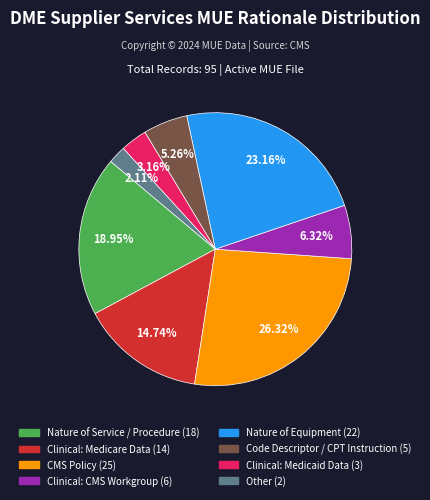

Is there any slice that represents more than half of the pie?

No